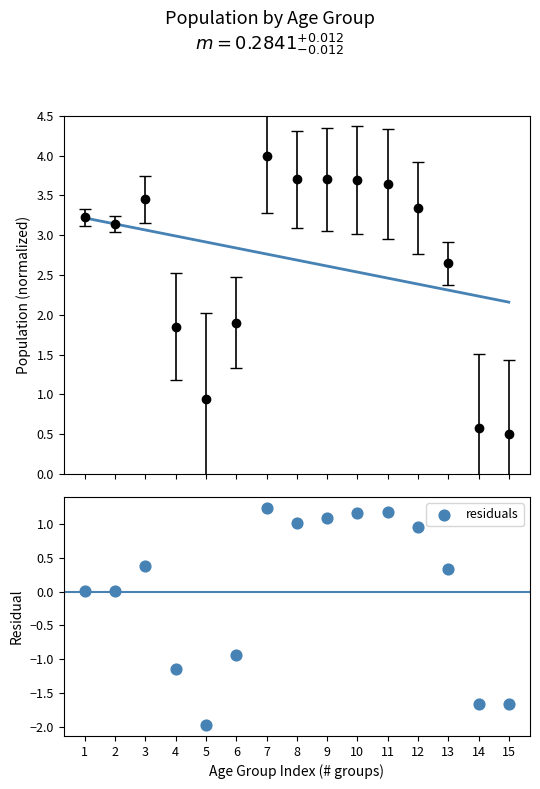

Which series reaches the minimum Y coordinate?

residuals